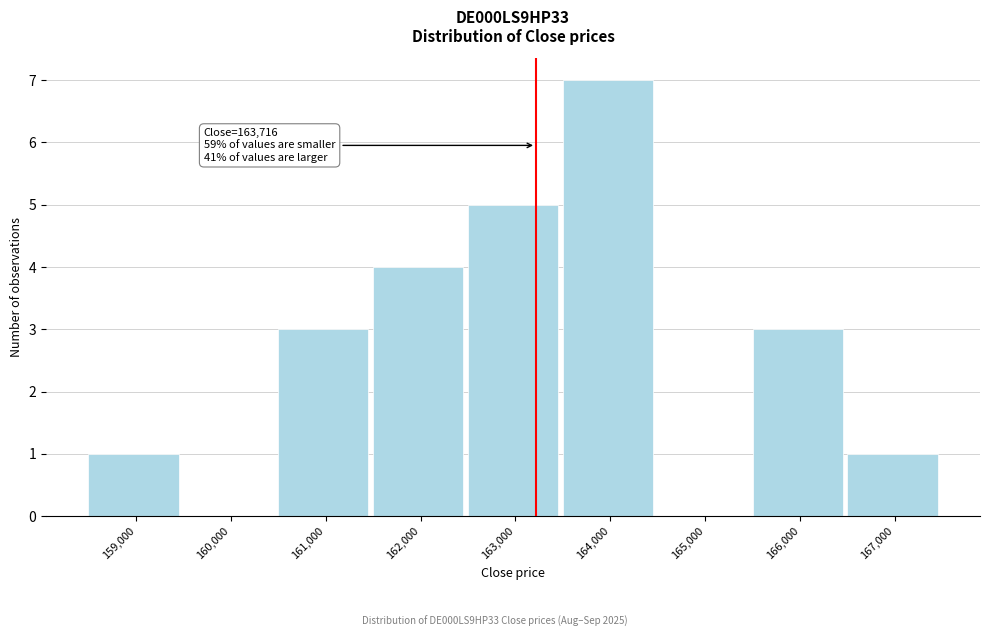

Reading right to left, what are all the values shown in this chart?

167,000=1	166,000=3	165,000=0	164,000=7	163,000=5	162,000=4	161,000=3	160,000=0	159,000=1